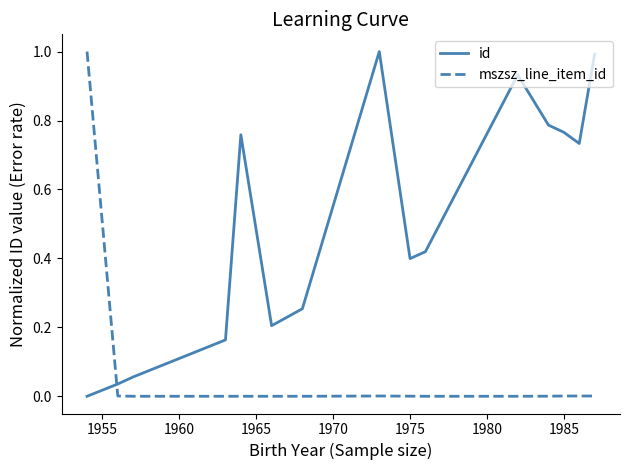

What is the difference between the maximum and minimum values in the mszsz_line_item_id series?

1.0